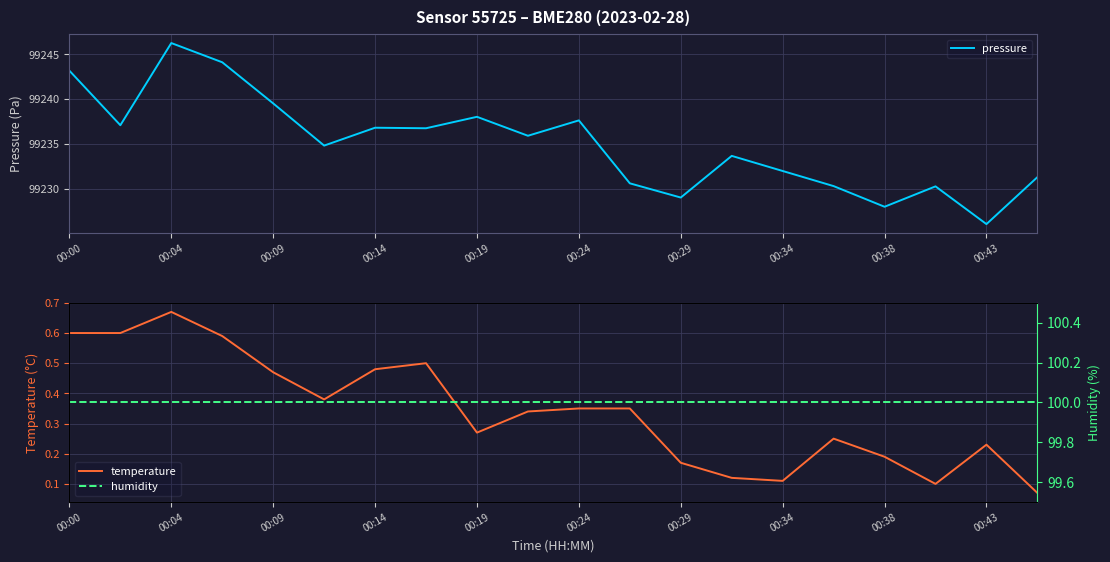

True or false: temperature has a value of 0.6 at 00:00.

True